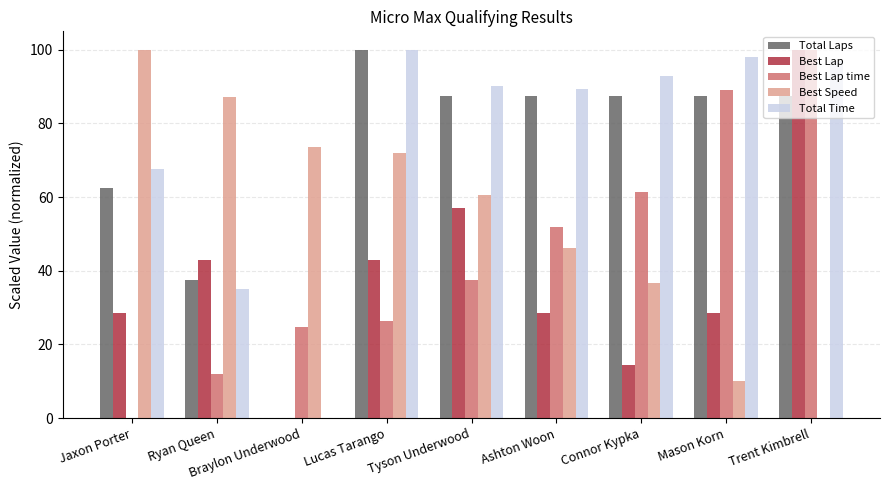

What is the sum of all Best Speed values?

486.4